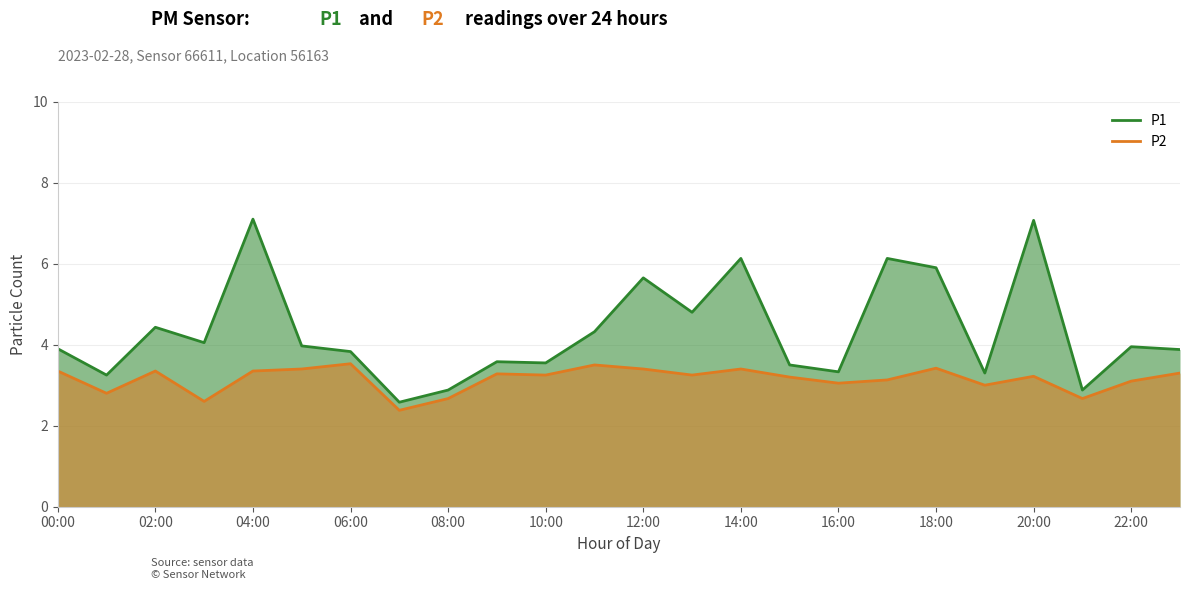

Which label corresponds to the smallest value in the chart?

07:00